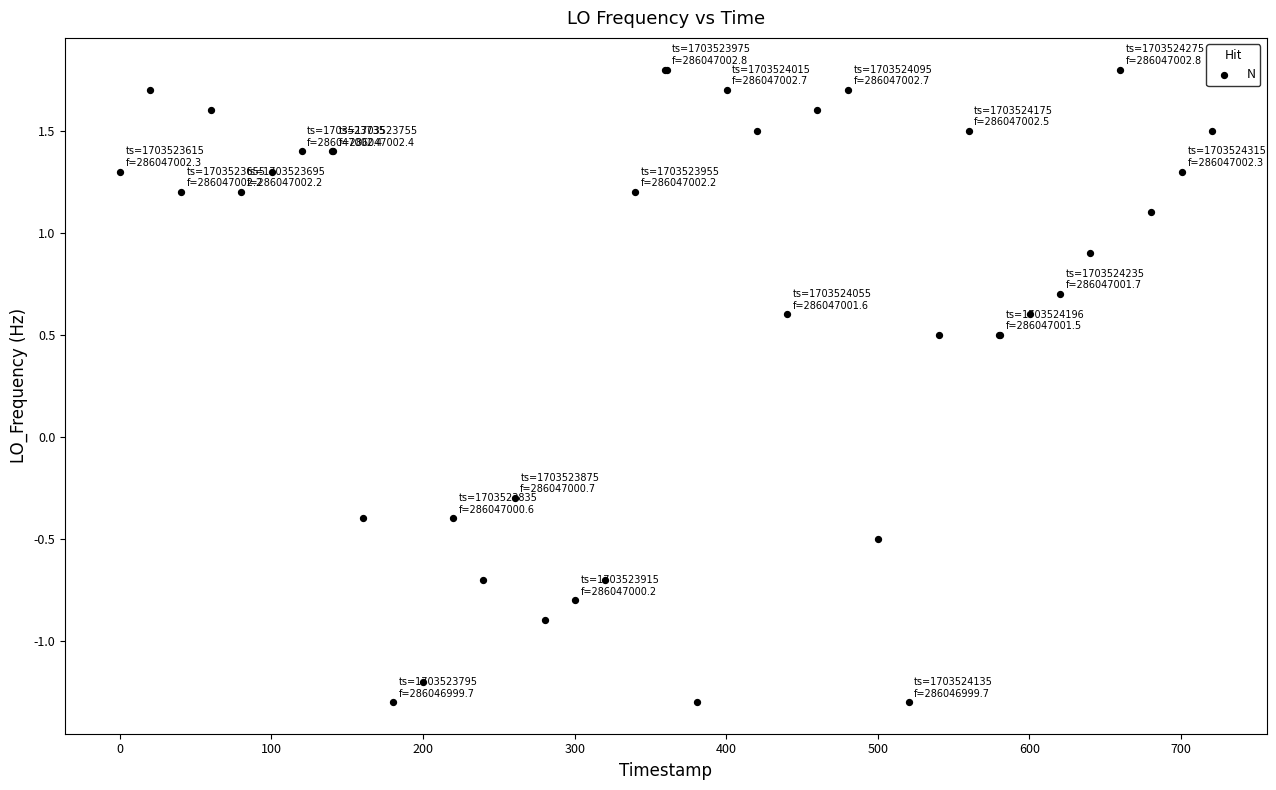

What Y value in the scatter plot is closest to 0?

-0.3